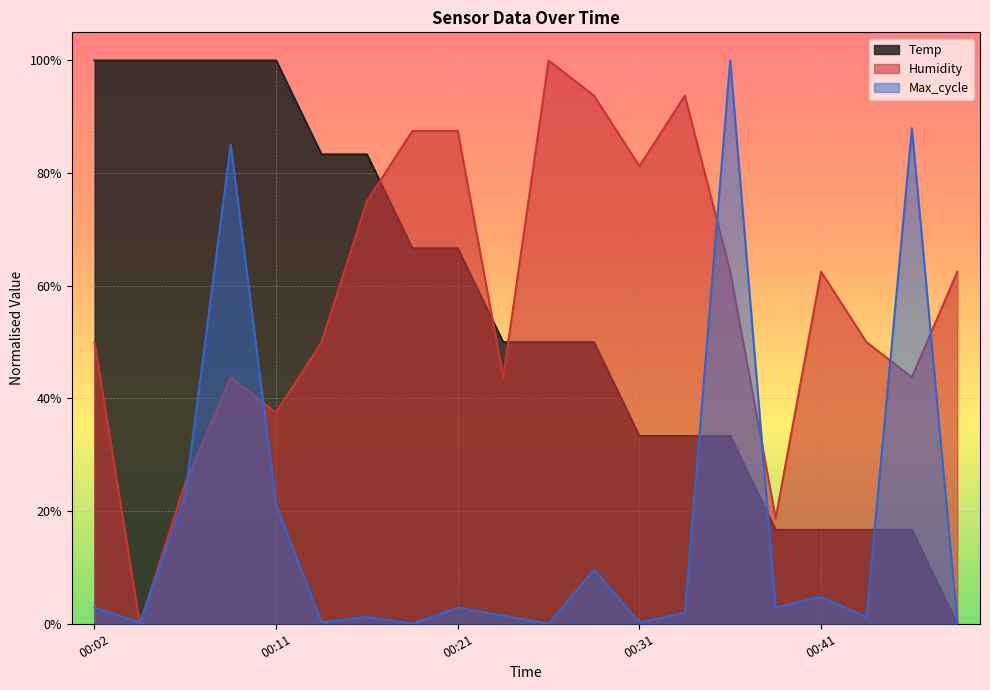

Rank the series by their maximum value, from highest to lowest.

Temp, Humidity, Max_cycle